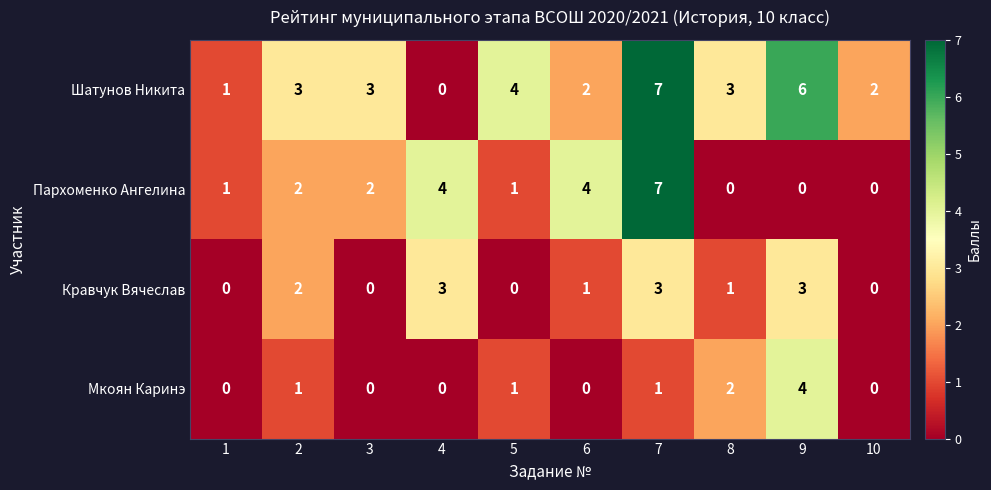

What is the total value across all series at 1?

2